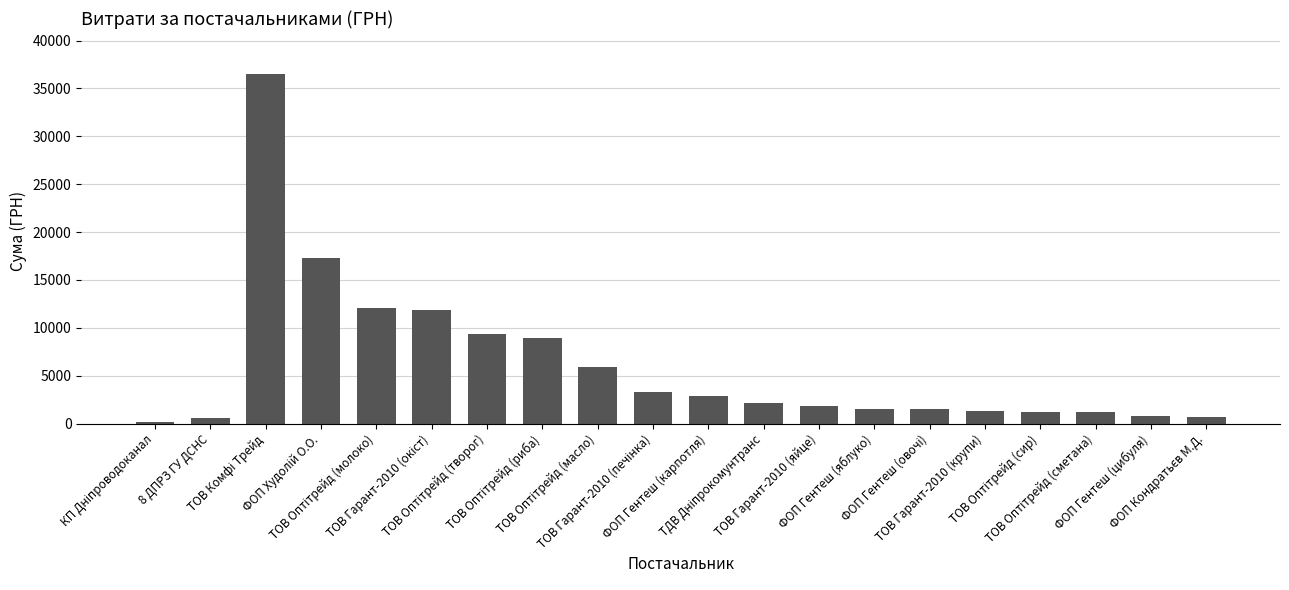

What is the greatest value displayed?

36547.0